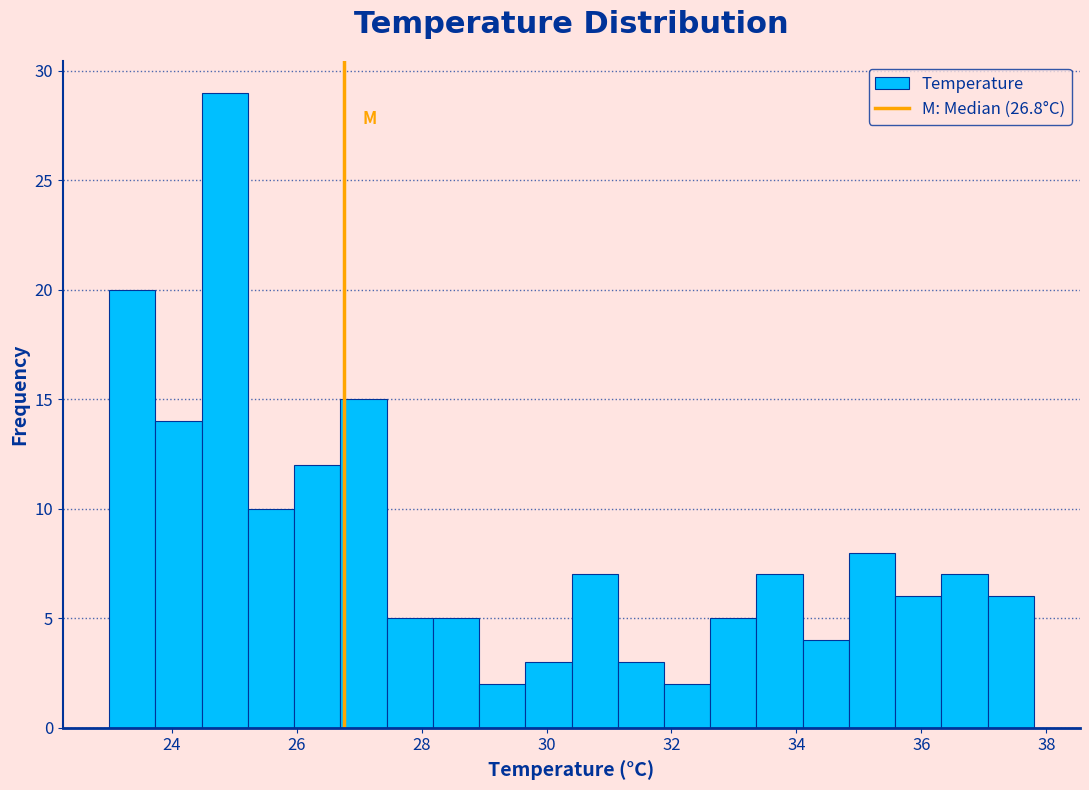

Around what value on the x-axis is the tallest bar? Give the approximate position of its centre, as read against the axis.

24.8